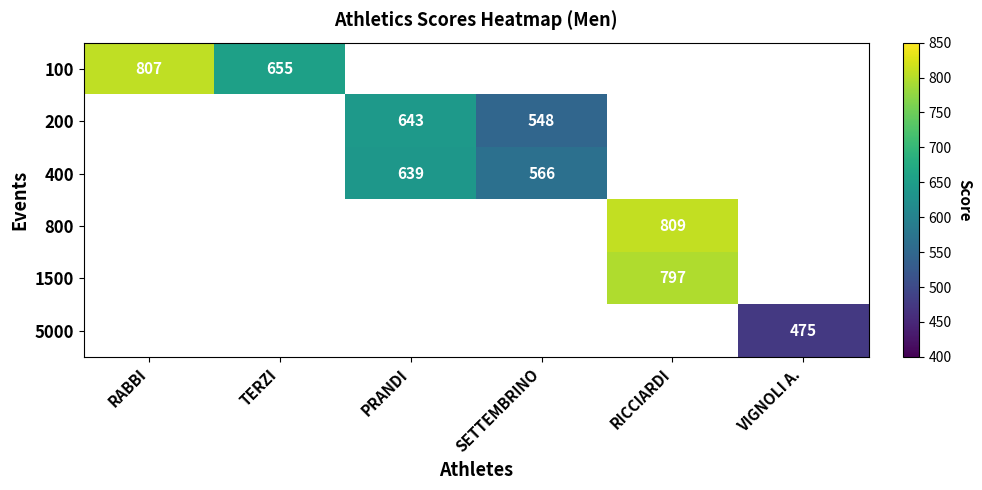

Which category has the highest value across all series?

RICCIARDI